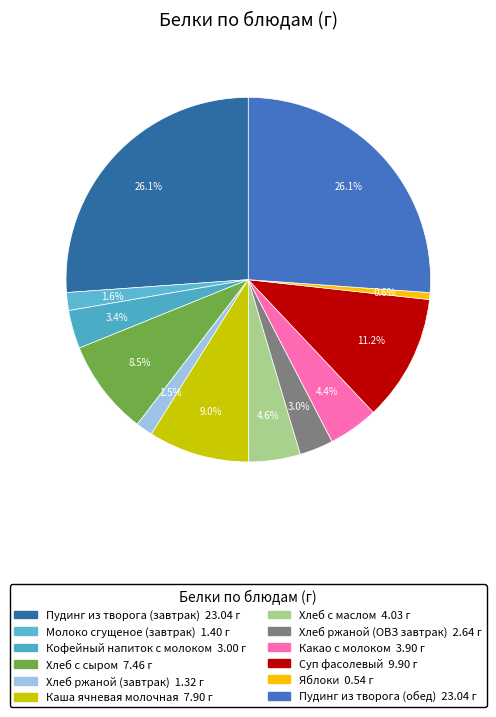

Is there any slice that represents more than half of the pie?

No